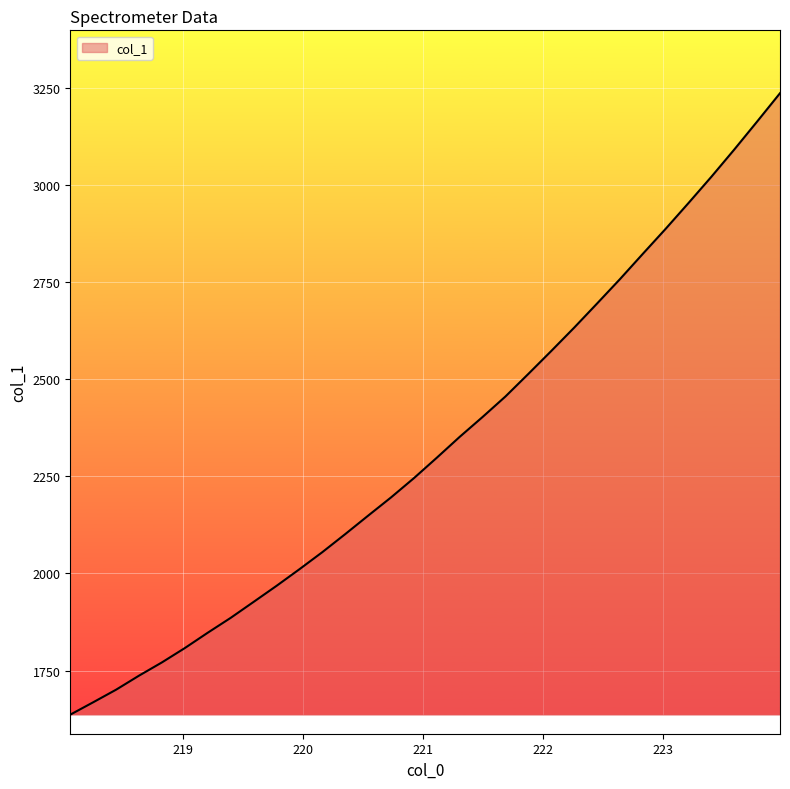

What is the difference between the maximum and minimum values?

1599.3